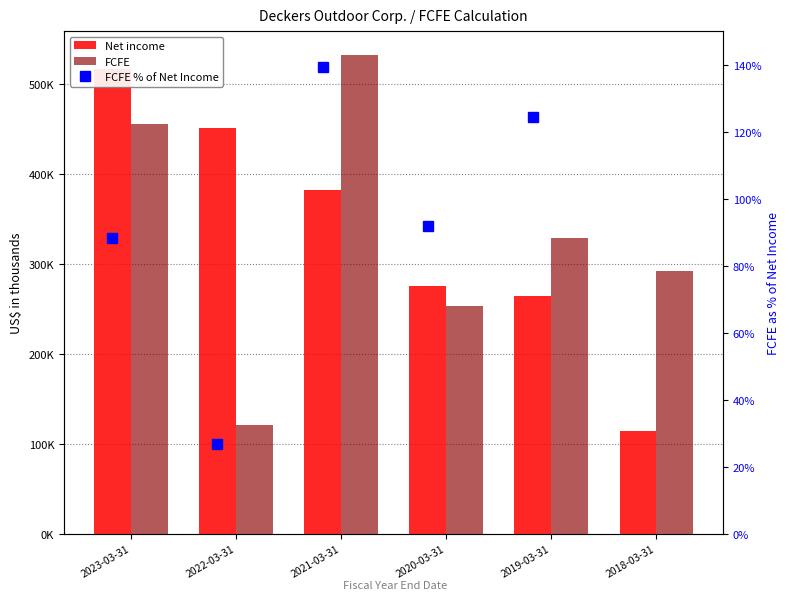

What is the difference between the maximum and second lowest values in the FCFE % of Net Income series?

166.9